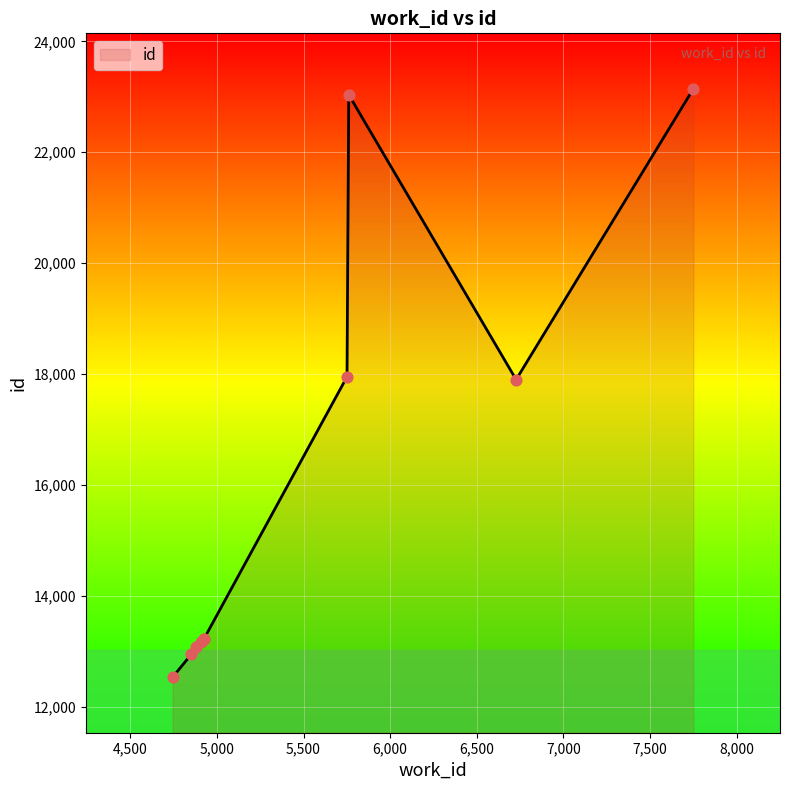

Which has a higher value, 4744 or 5761?

5761